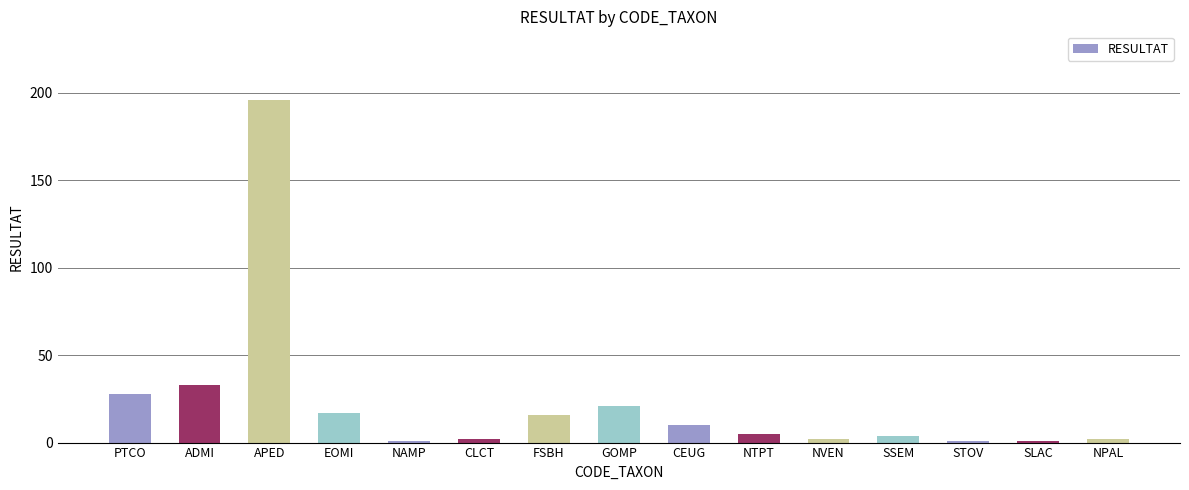

Reading left to right, list all the values displayed in this chart.

PTCO=28	ADMI=33	APED=196	EOMI=17	NAMP=1	CLCT=2	FSBH=16	GOMP=21	CEUG=10	NTPT=5	NVEN=2	SSEM=4	STOV=1	SLAC=1	NPAL=2